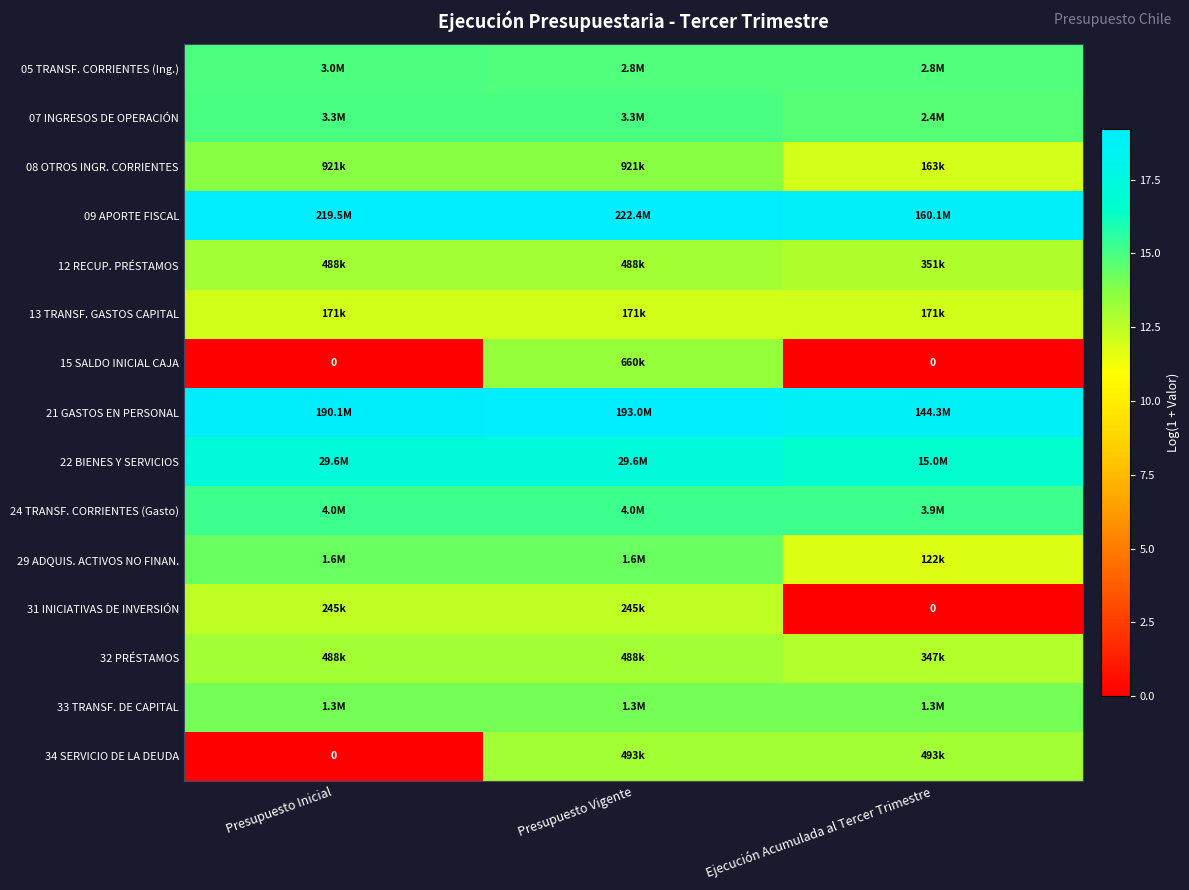

How many categories are shown in the chart?

3